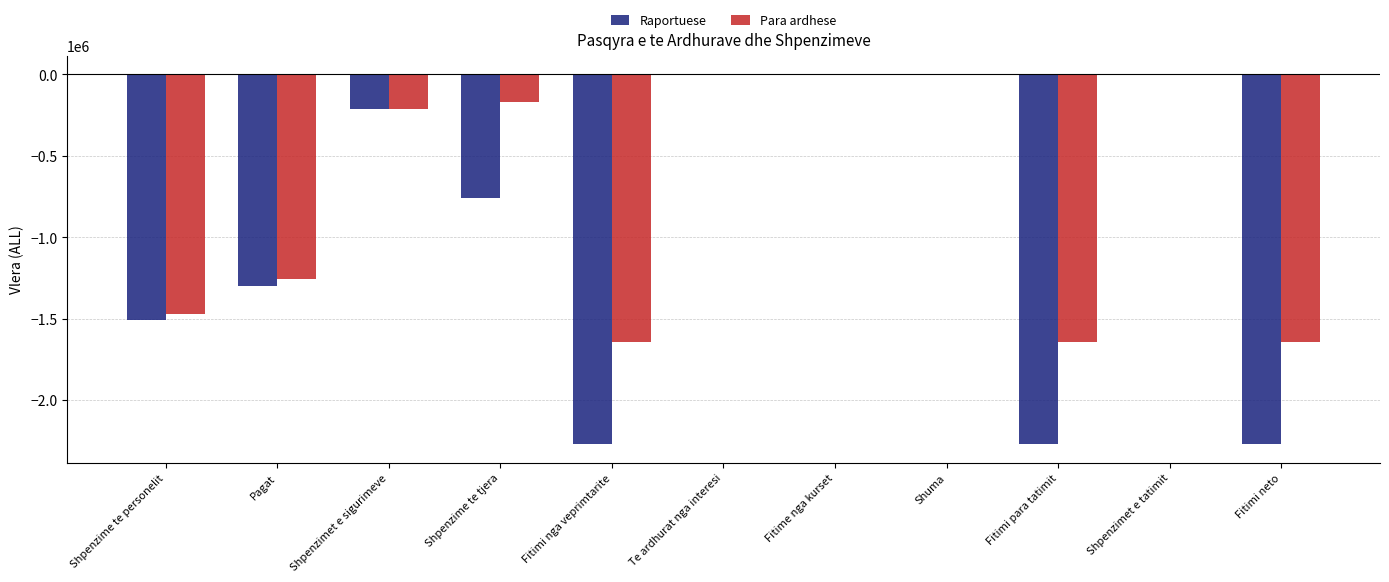

What is the approximate value of Raportuese at Fitime nga kurset, to the nearest 50?

450